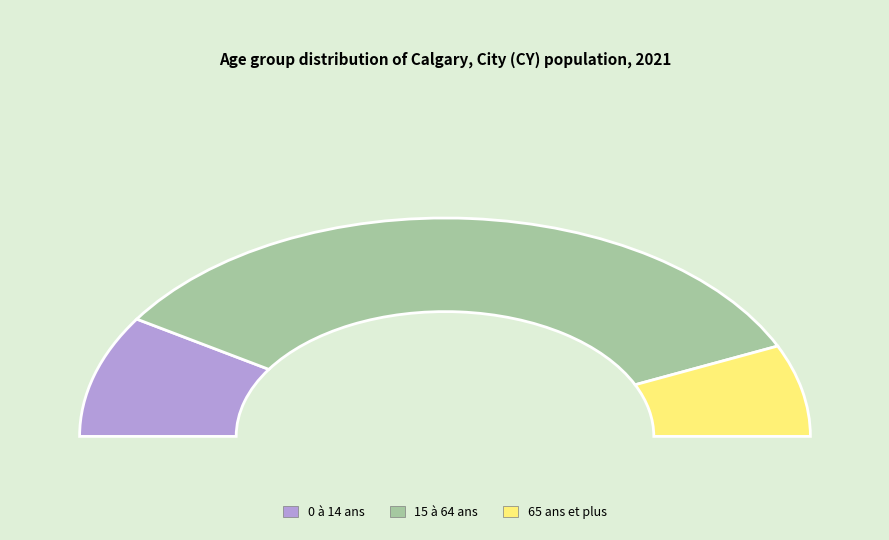

To the nearest percent, what is the combined percentage of 15 à 64 ans and 65 ans et plus?

82%